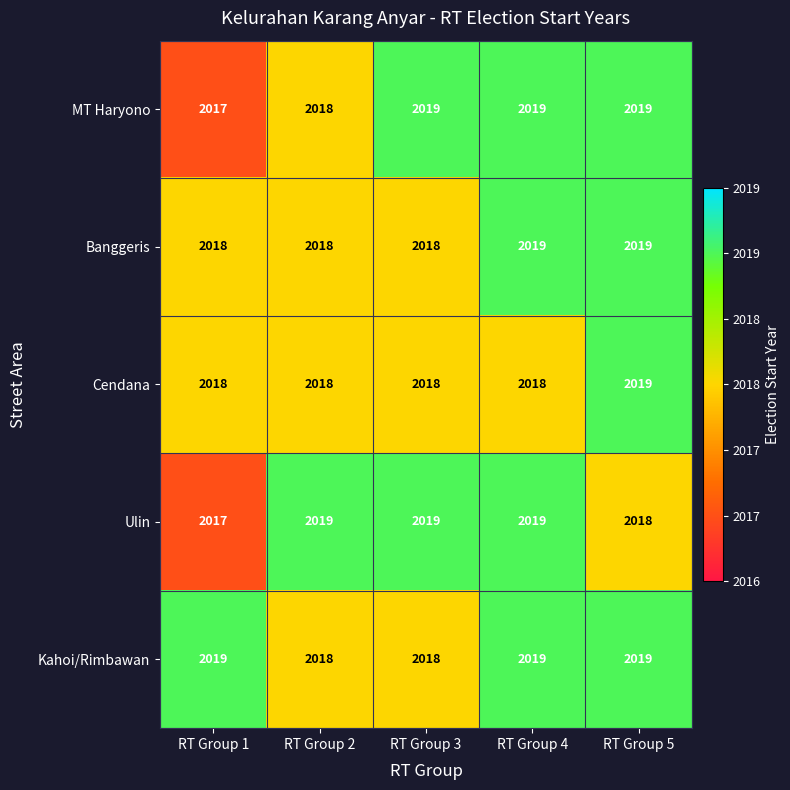

Count the Ulin values in the range 2018 to 2019.

4